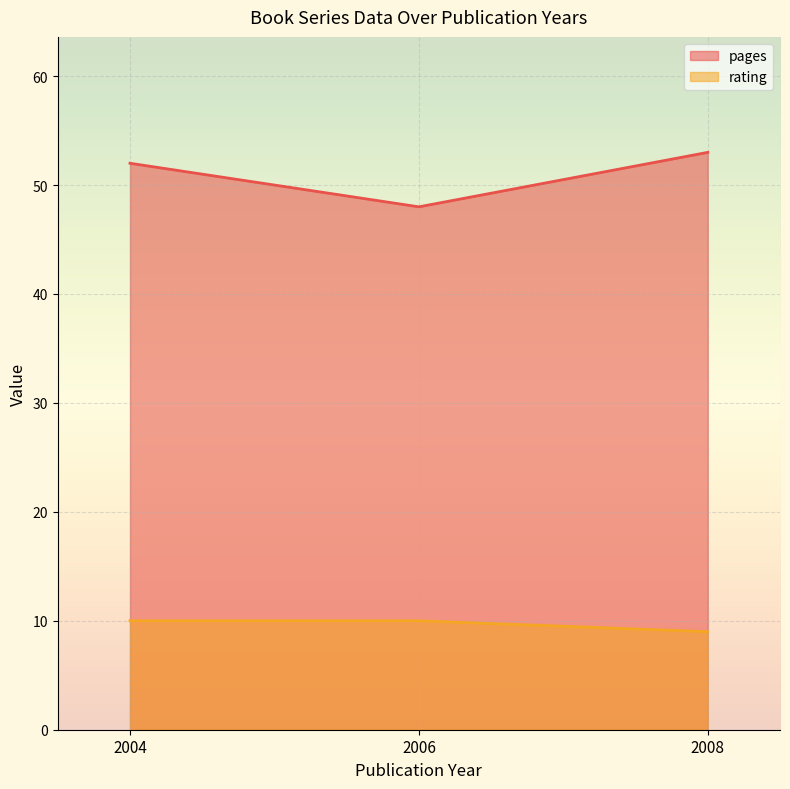

Is it true that rating equals 10 at 2006?

True